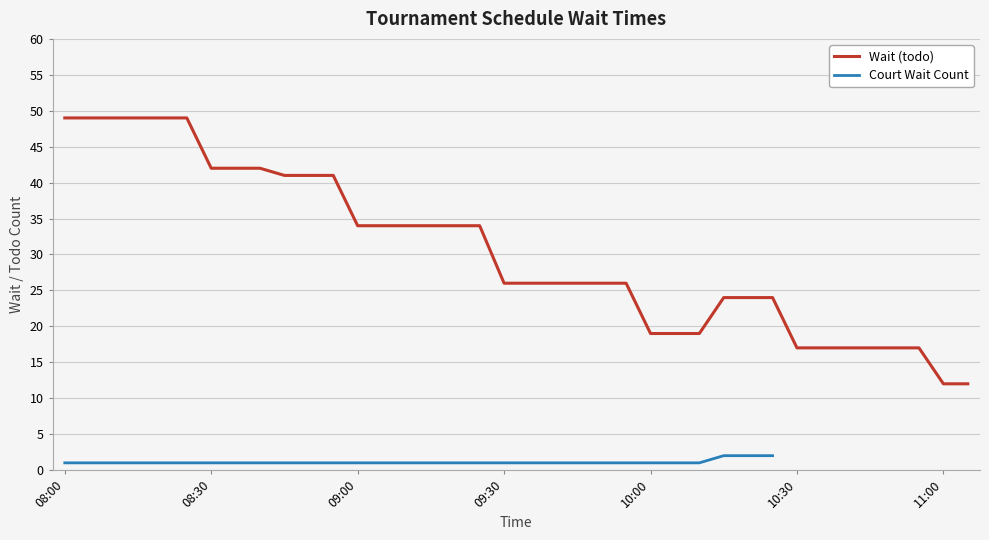

The Wait (todo) series shows 17 at 10:30. True or false?

True